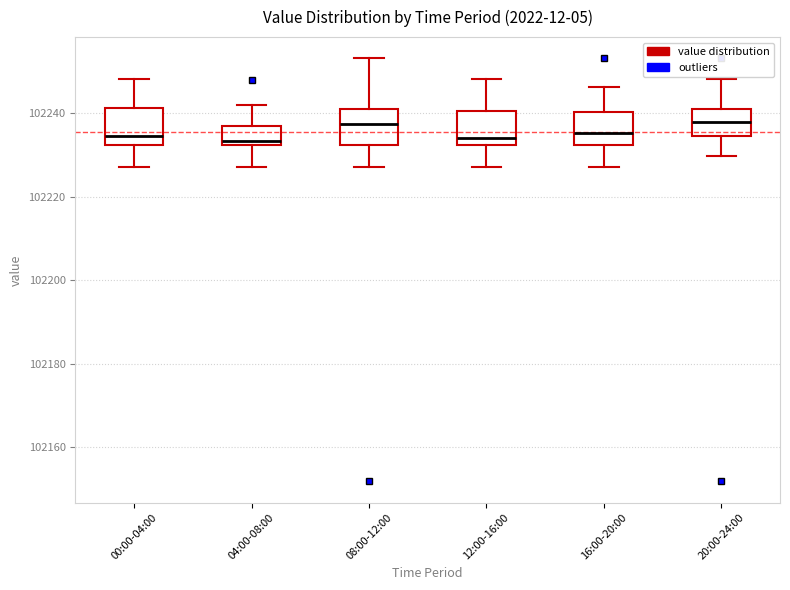

Where is the upper edge of the box for 16:00-20:00 on the y-axis? The values are not printed on the chart, so give them approximately, as read against the axis.

102240